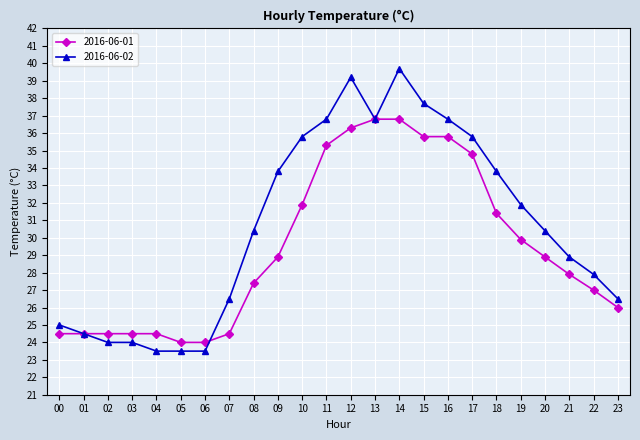

What is the greatest value displayed?

39.7